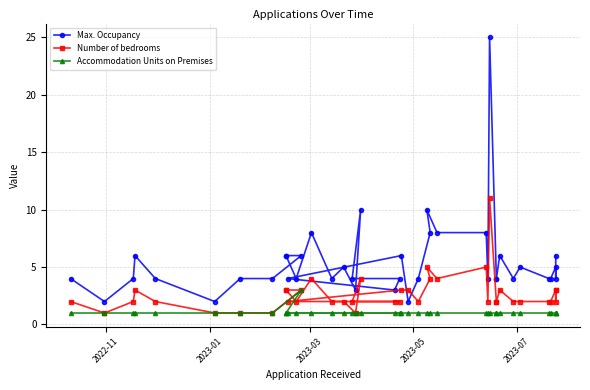

What is the sum of all Accommodation Units on Premises values?

42